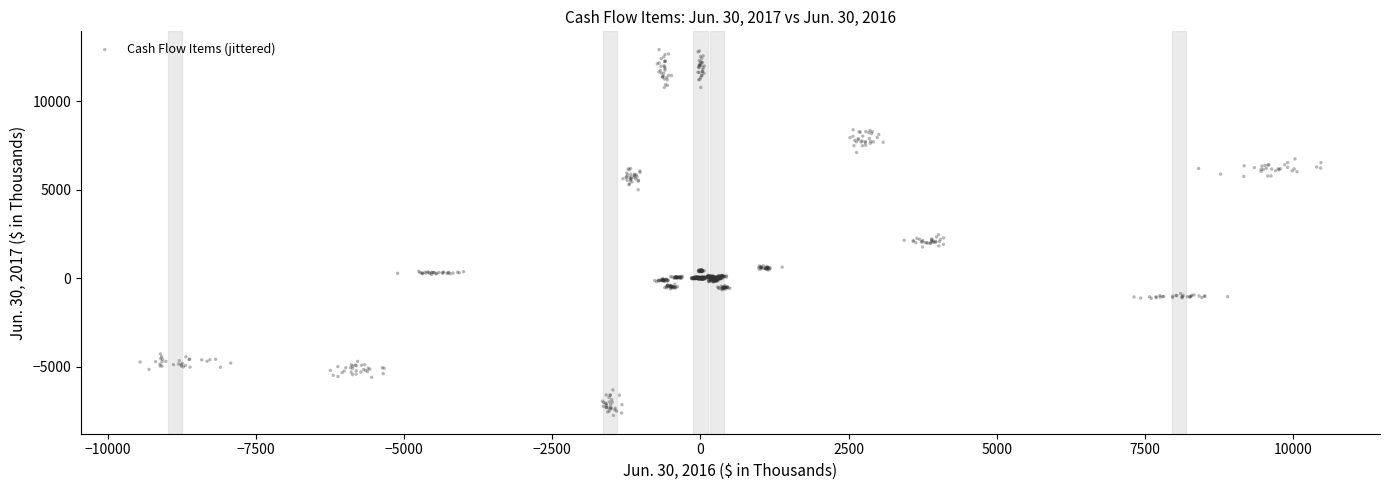

What is the range of X values (max minus min)?

19925.4